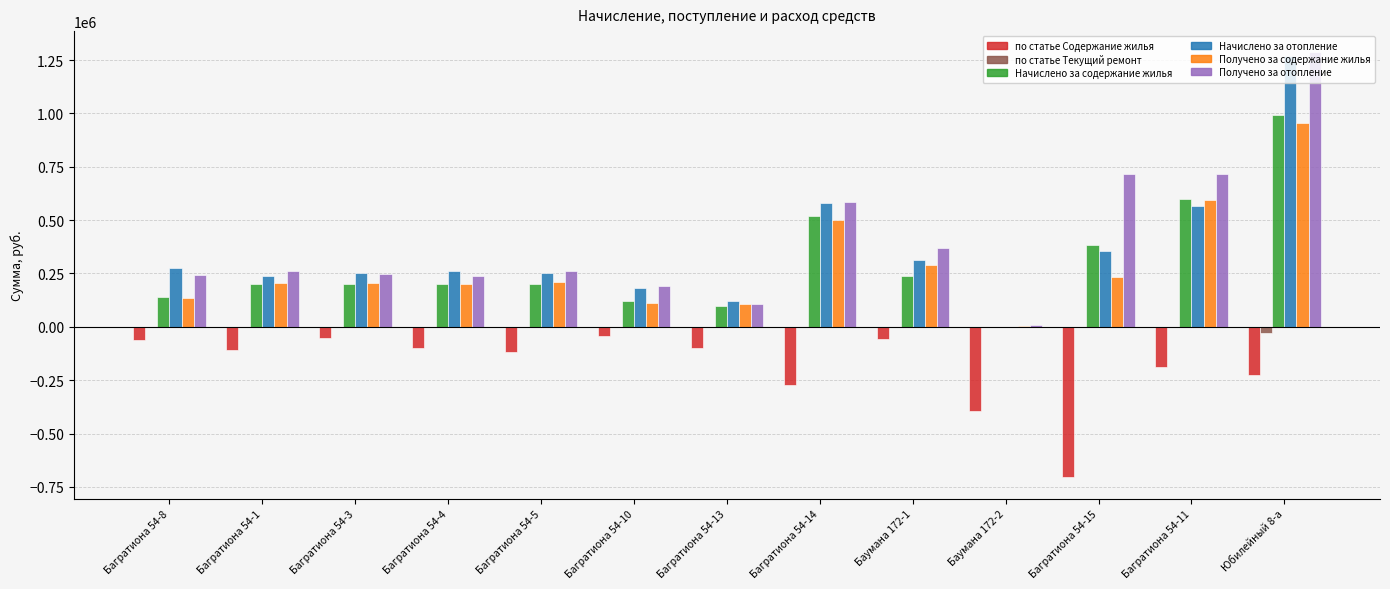

What is the sum of the Получено за отопление values at Багратиона 54-14 and Багратиона 54-13?

692600.5